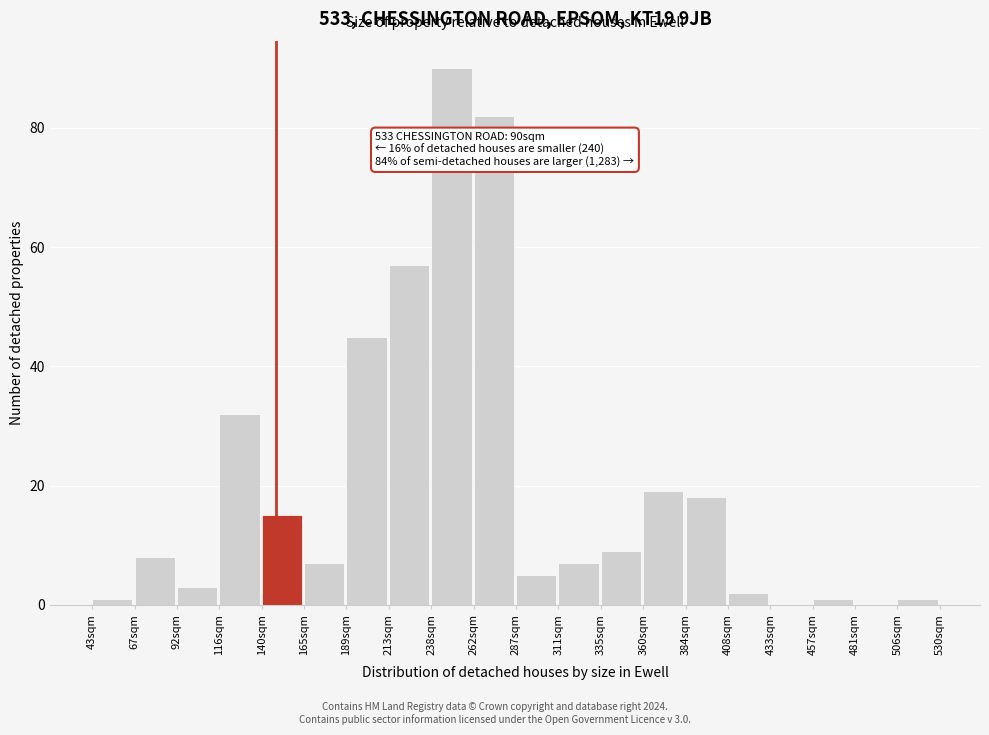

Reading left to right, transcribe all the data shown in this chart.

43sqm=1	67sqm=8	92sqm=3	116sqm=32	140sqm=15	165sqm=7	189sqm=45	213sqm=57	238sqm=90	262sqm=82	287sqm=5	311sqm=7	335sqm=9	360sqm=19	384sqm=18	408sqm=2	433sqm=0	457sqm=1	481sqm=0	506sqm=1